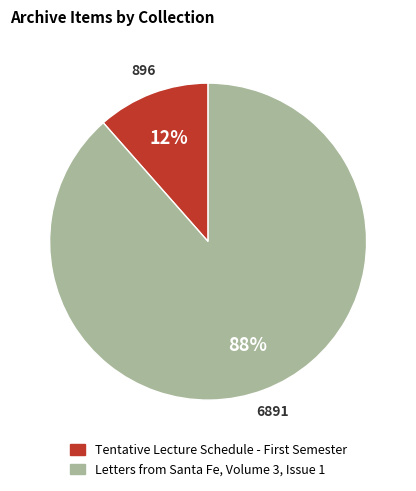

How many slices are in this pie chart?

2